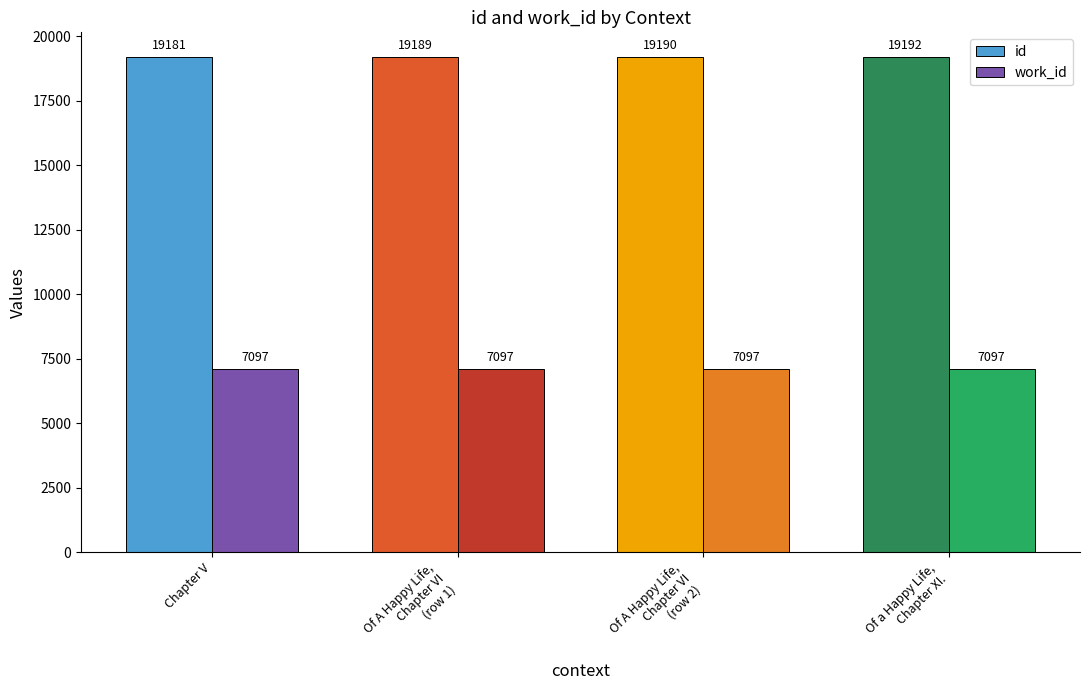

Are the bars grouped side by side (vs. stacked)?

Yes